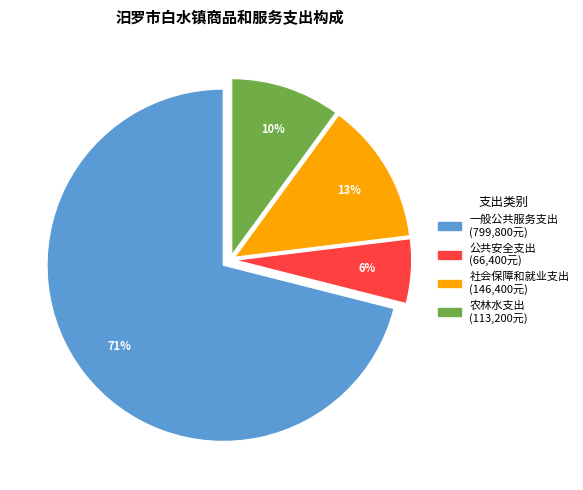

What percentage is the 社会保障和就业支出 slice, to the nearest percent?

13%